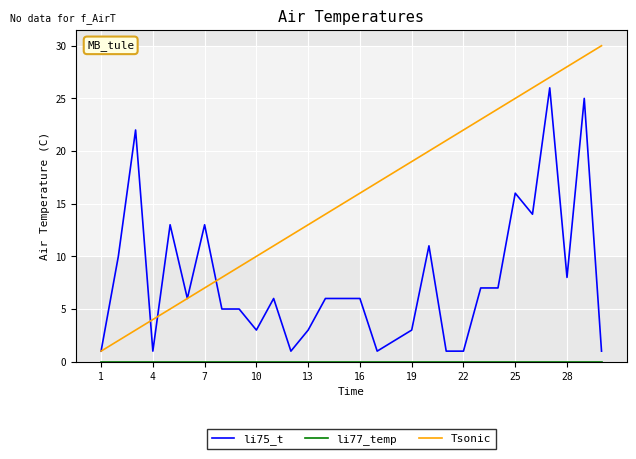

Which series has the widest spread of values?

Tsonic